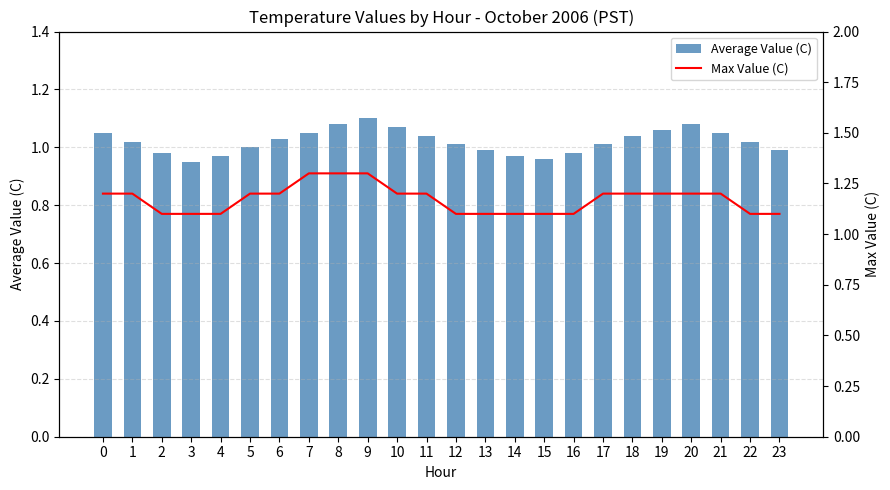

Are the bars horizontal?

No